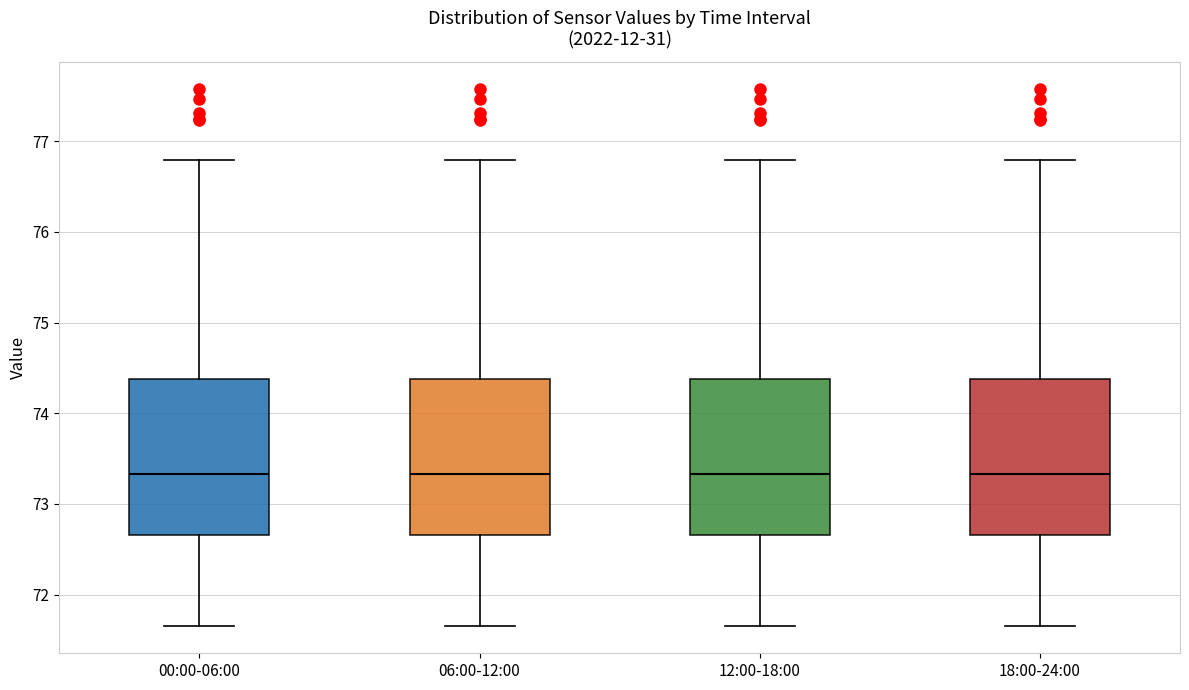

Where does the upper whisker of the box for 06:00-12:00 end on the y-axis? The values are not printed on the chart, so give them approximately, as read against the axis.

76.8